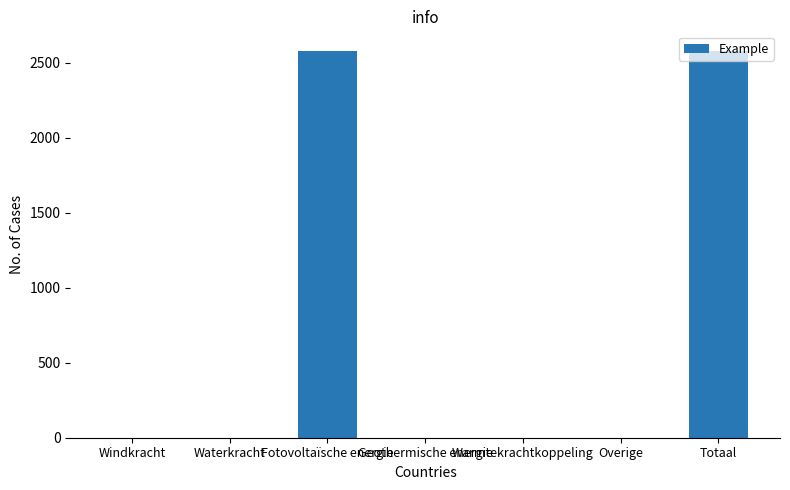

What is the greatest value displayed?

2579.4